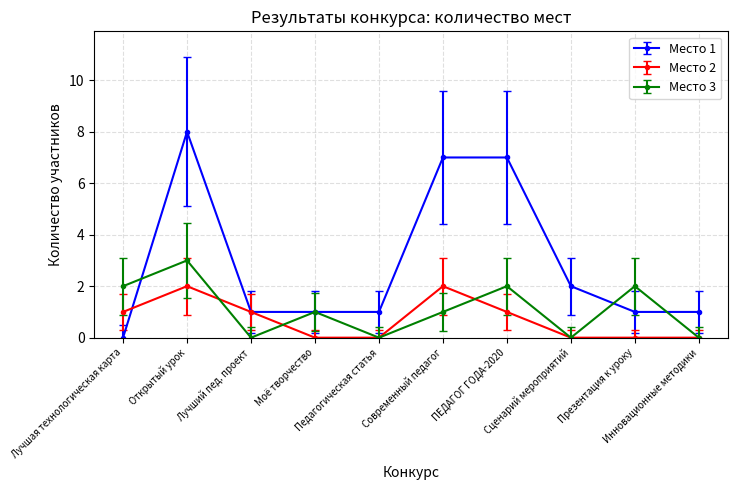

The Место 2 series shows 2 at Современный педагог. True or false?

True